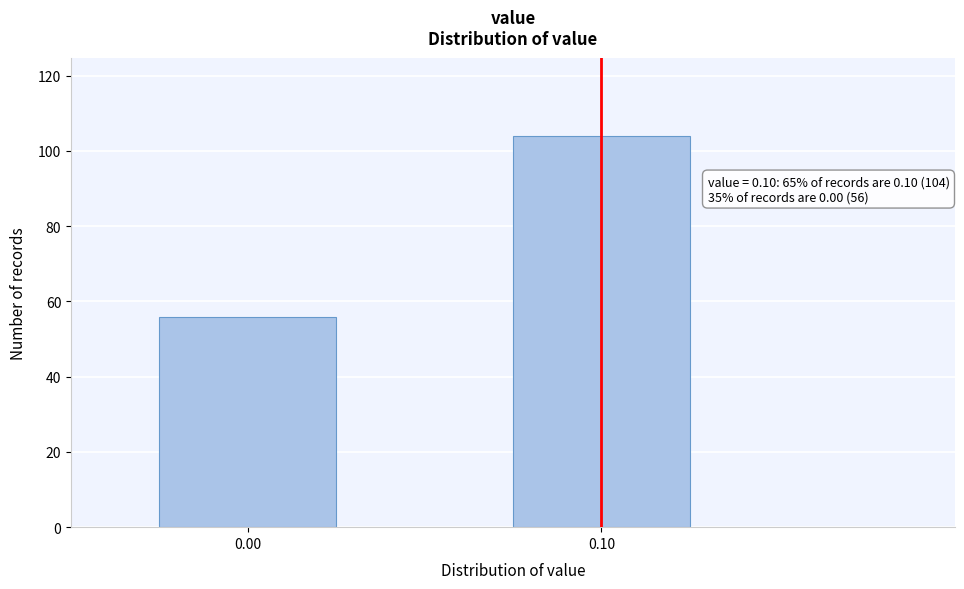

Reading left to right, what are all the values shown in this chart?

56	104